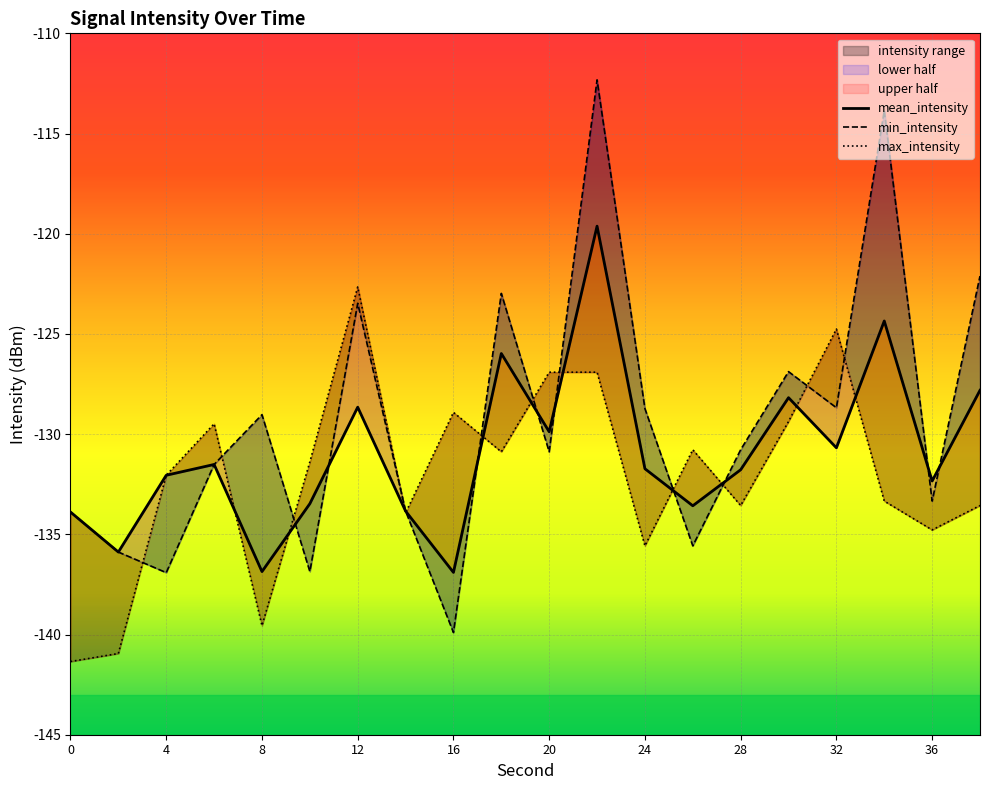

The value of mean_intensity at 20 is -204.6. True or false?

False